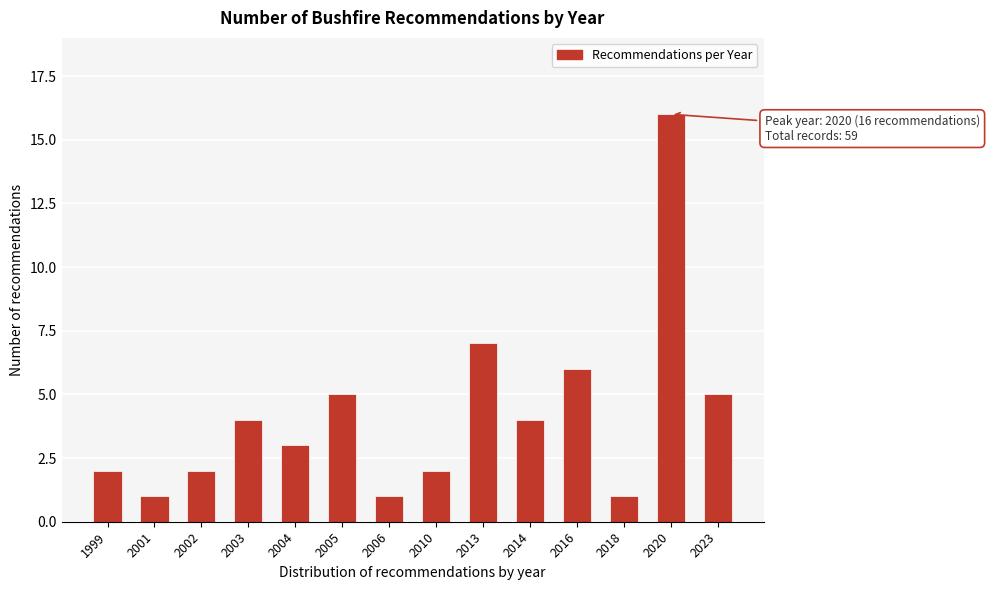

Reading left to right, extract all data points from this chart.

2	1	2	4	3	5	1	2	7	4	6	1	16	5